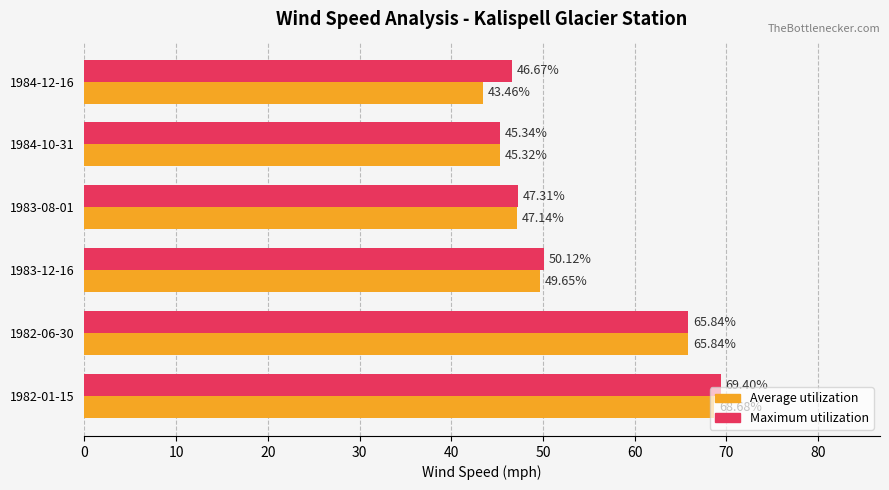

What is the average value of the Maximum utilization series?

54.1